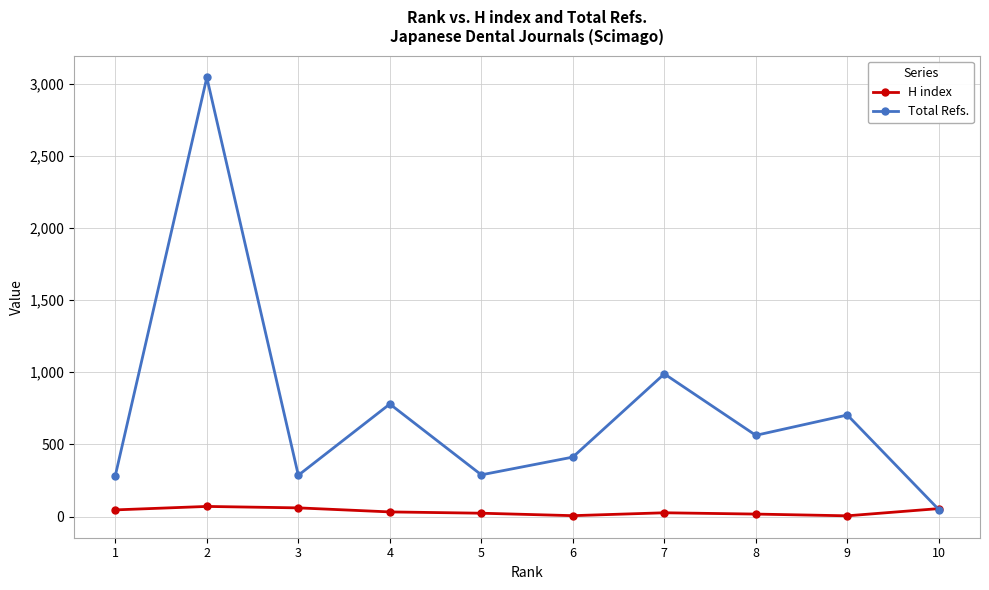

At 2, list the series in order from smallest to largest.

H index, Total Refs.